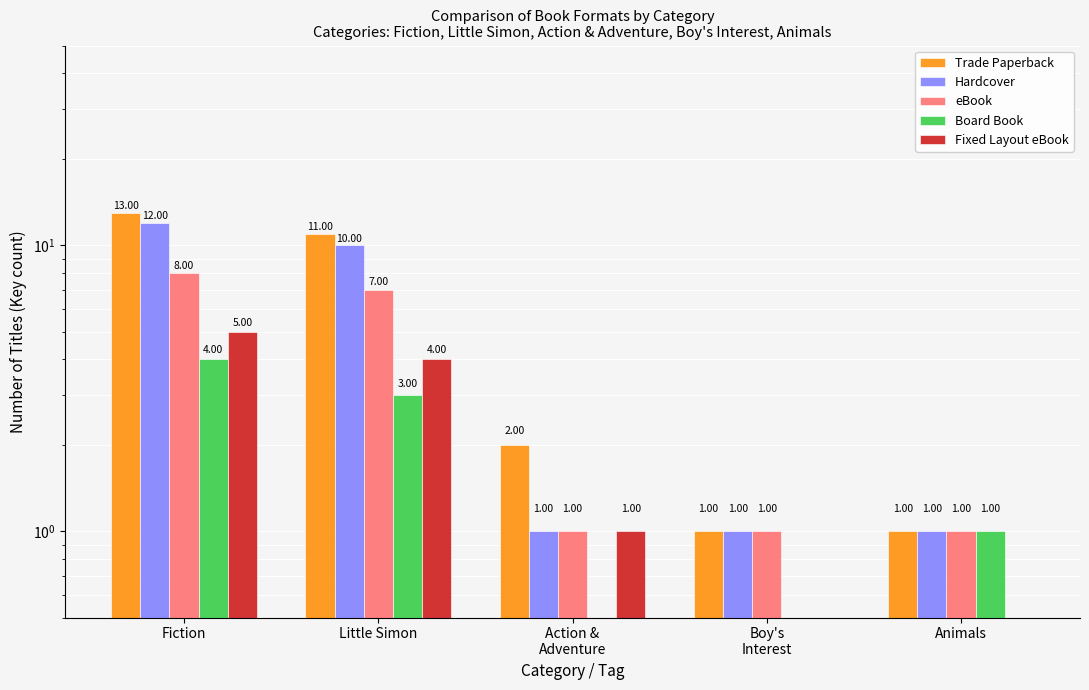

Reading left to right, transcribe all the data shown in this chart.

Trade Paperback: 13	11	2	1	1
Hardcover: 12	10	1	1	1
eBook: 8	7	1	1	1
Board Book: 4	3	0	0	1
Fixed Layout eBook: 5	4	1	0	0